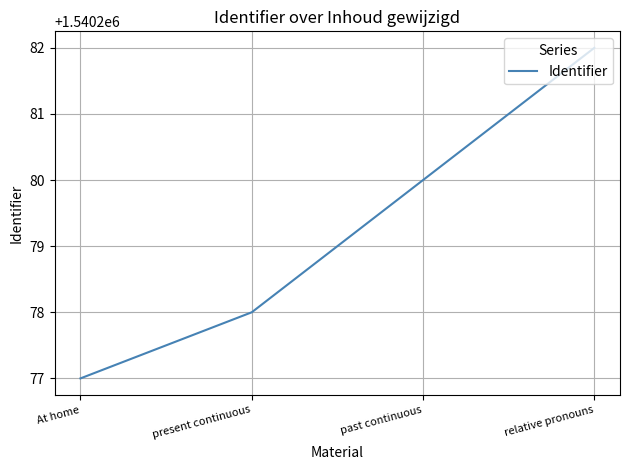

Count the number of data series in this chart.

1